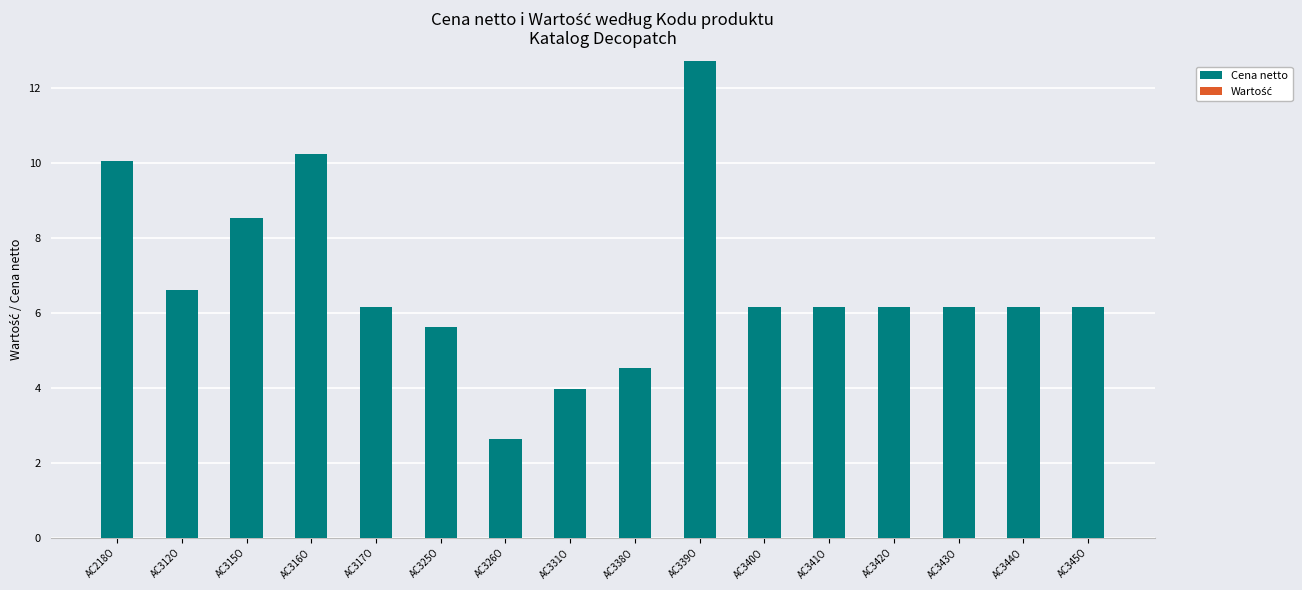

Reading right to left, list all the values displayed in this chart.

6.2	6.2	6.2	6.2	6.2	6.2	12.7	4.5	4.0	2.6	5.6	6.2	10.2	8.5	6.6	10.1